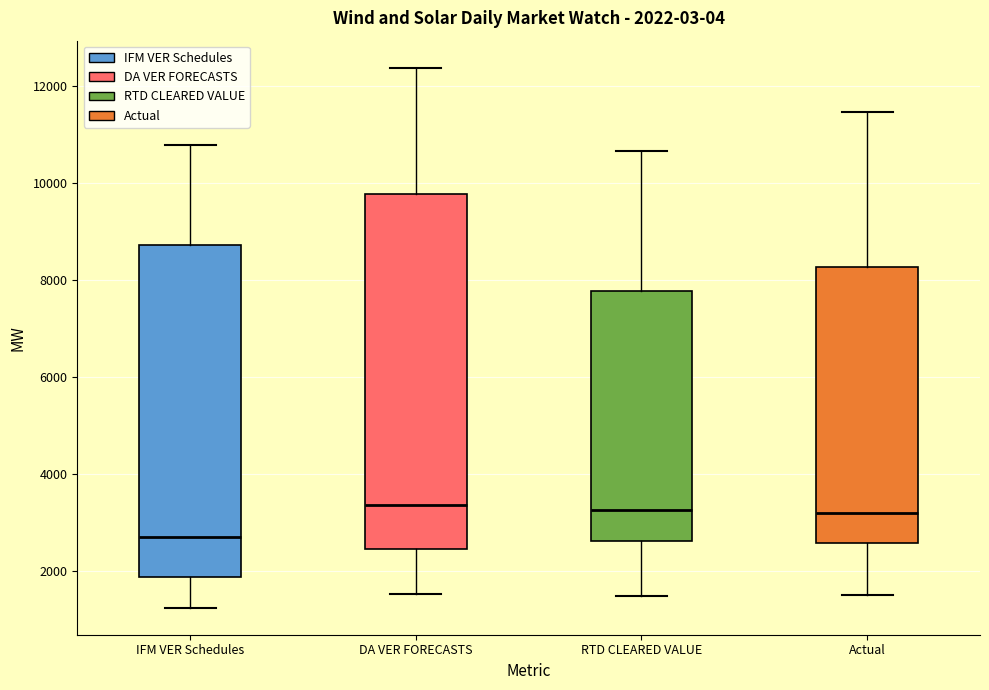

Comparing the boxes themselves (not the whiskers), which one is the tallest?

DA VER FORECASTS